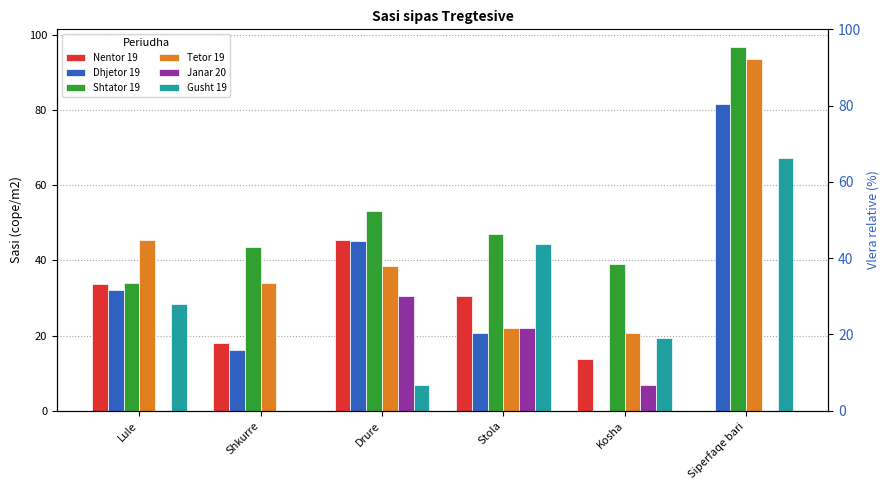

True or false: Gusht 19 has a value of 44.3 at Stola.

True